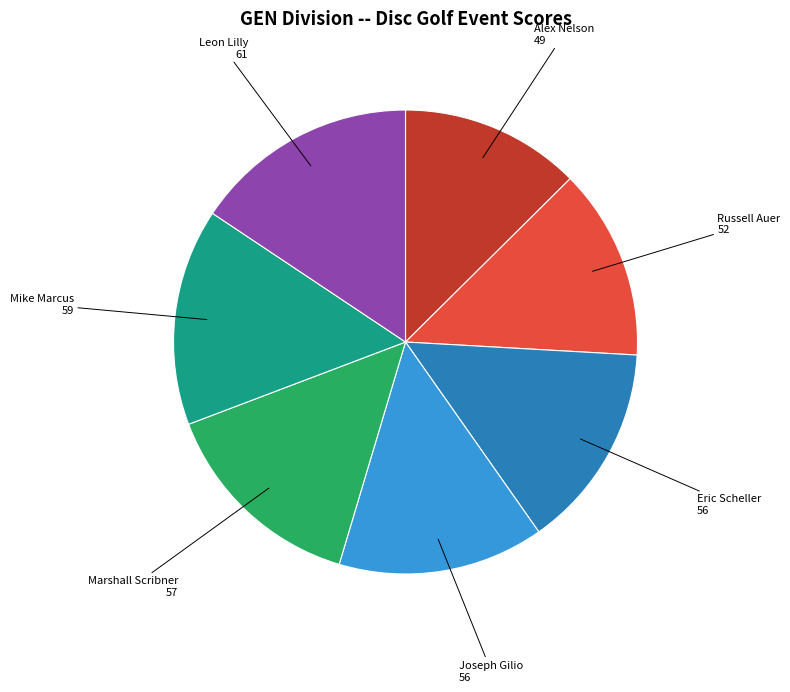

Is there a majority slice in this chart?

No